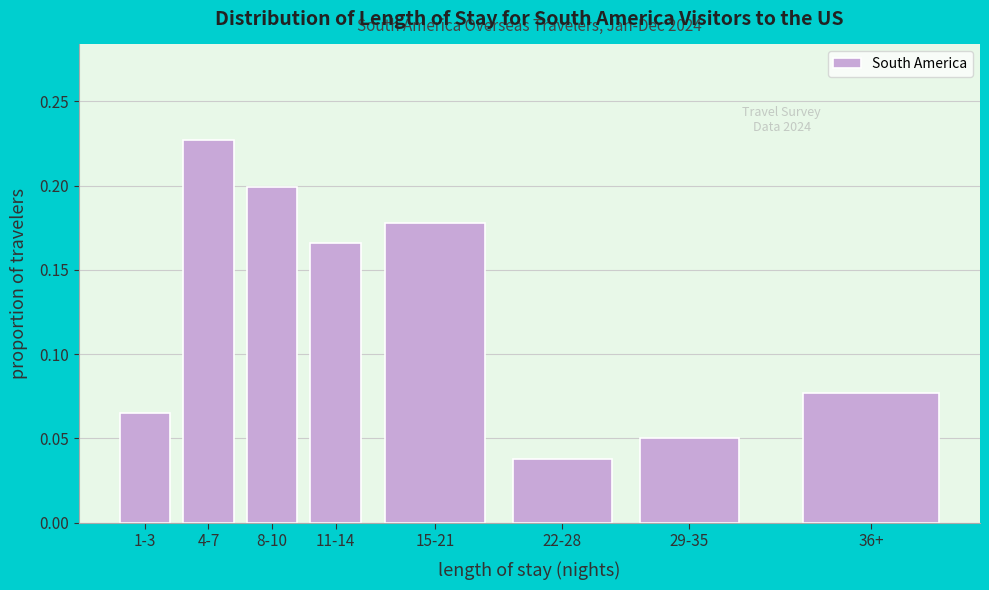

Which category has the highest value across all series?

4-7